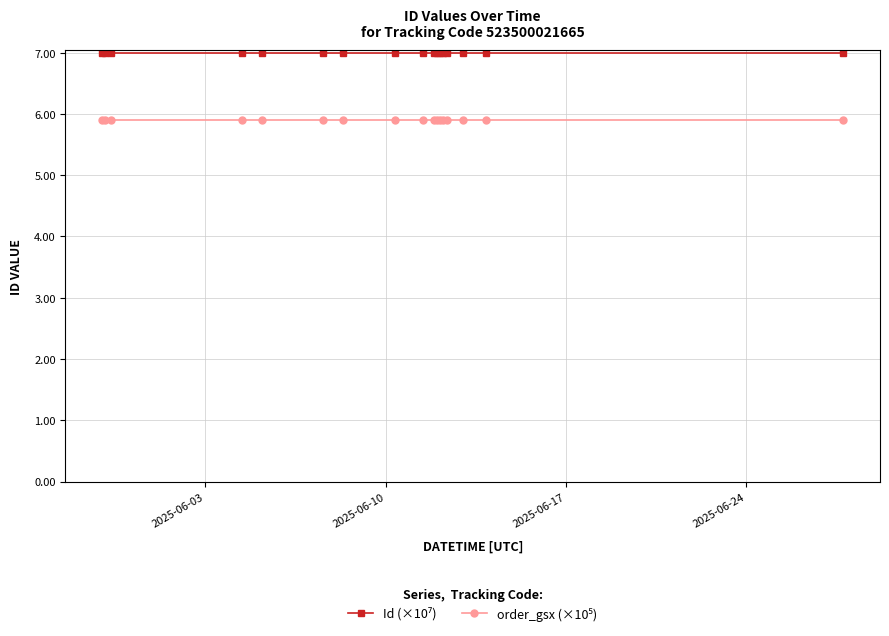

Count the number of data series in this chart.

2